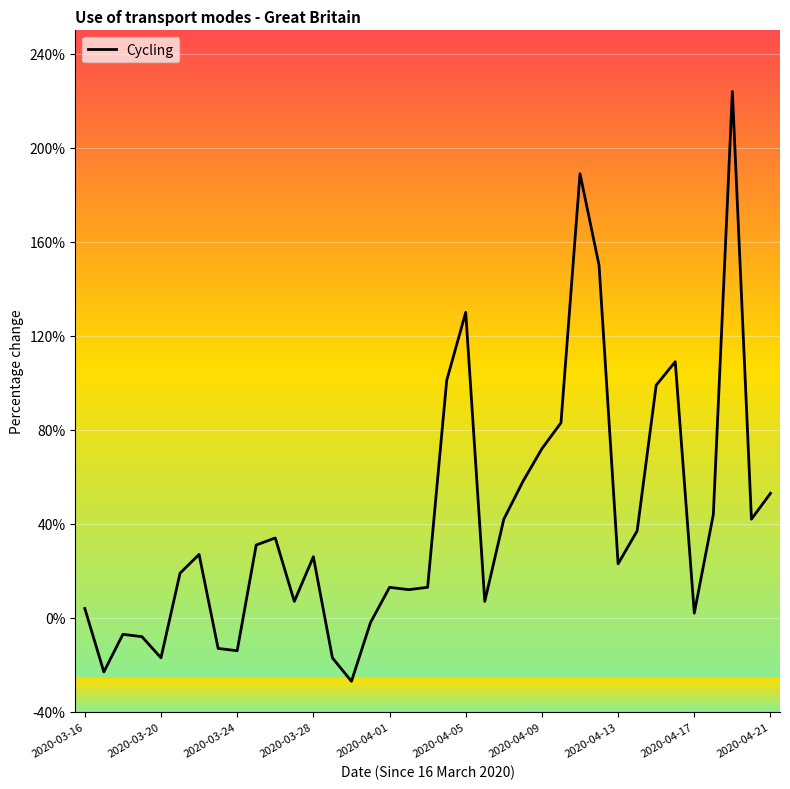

How many points are higher than both their immediate neighbors (excluding endpoints)?

9